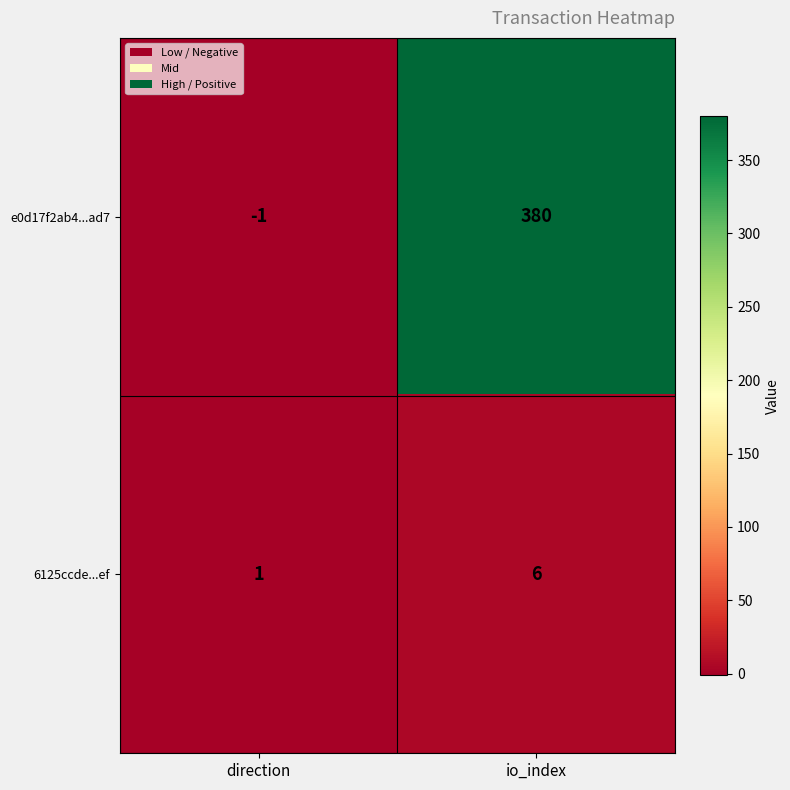

Reading left to right, extract all data points from this chart.

e0d17f2ab4...ad7: -1	380
6125ccde...ef: 1	6